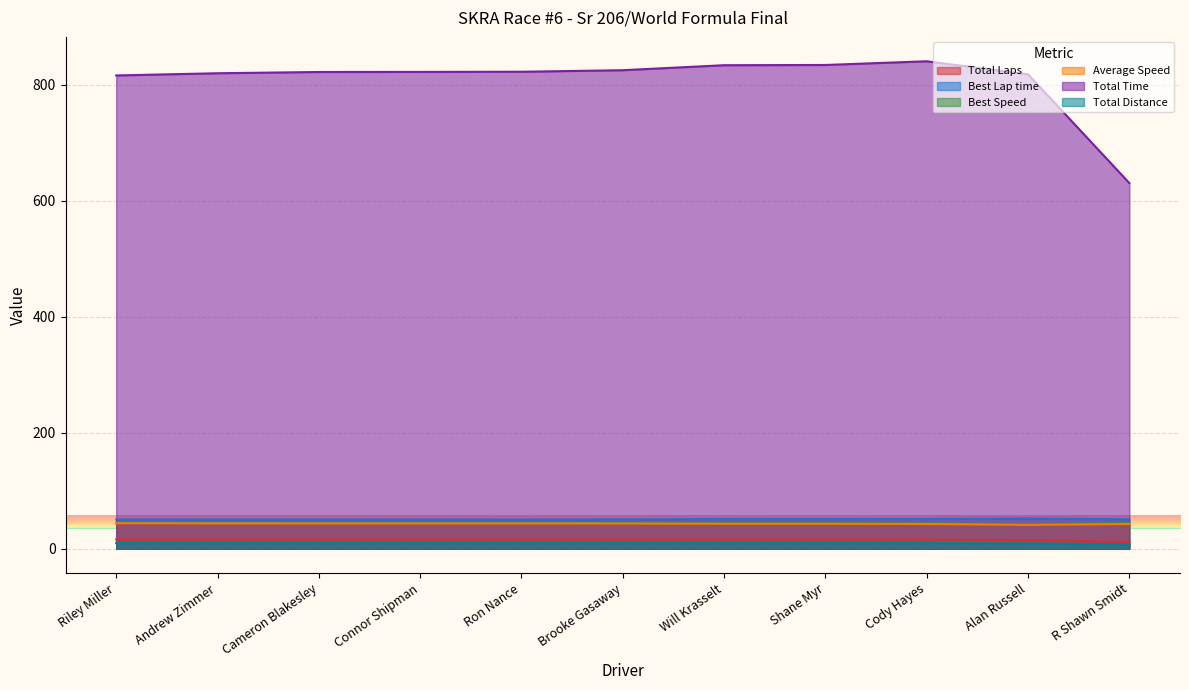

True or false: Best Lap time has a value of 74.0 at Alan Russell.

False